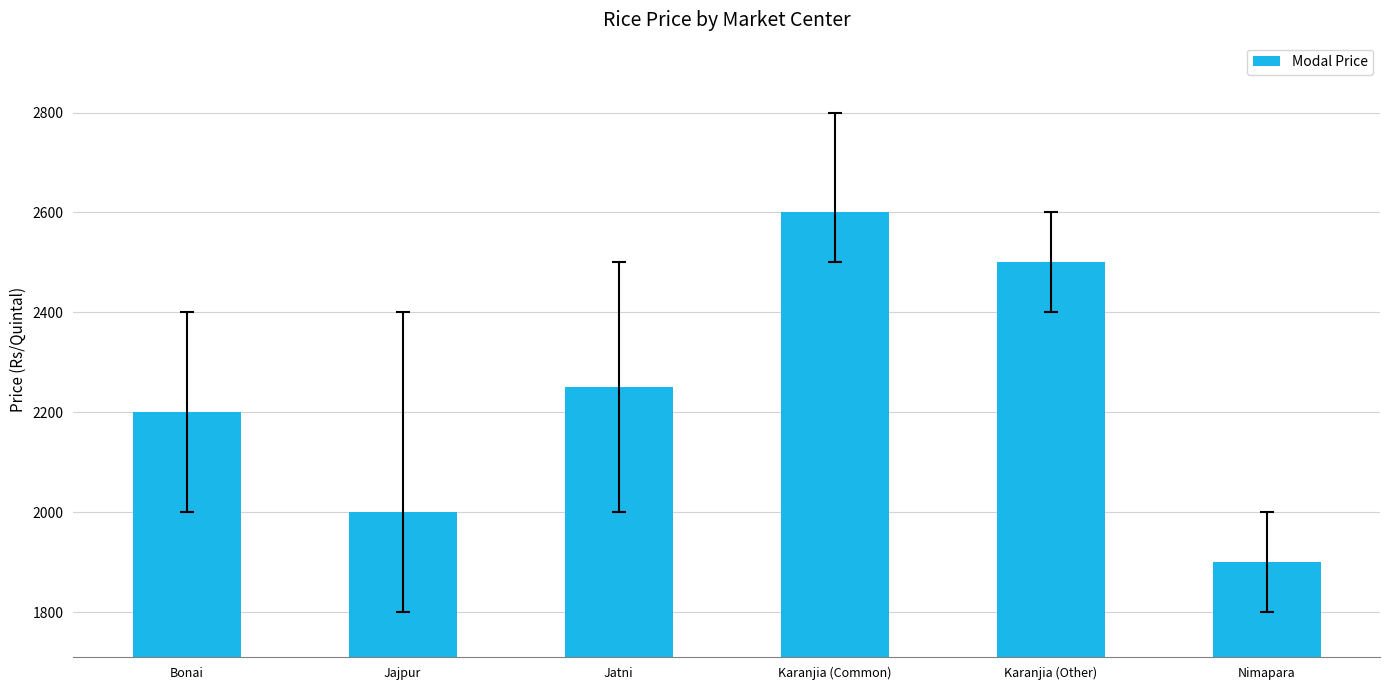

Reading left to right, what are all the values shown in this chart?

2200	2000	2250	2600	2500	1900